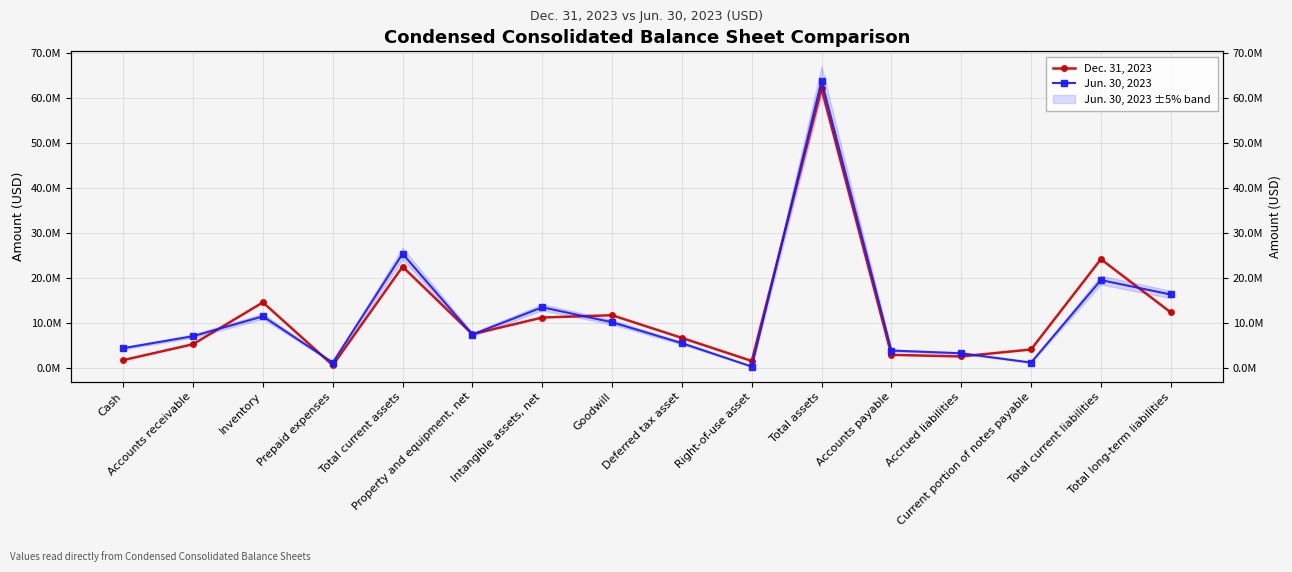

What position from the left is Cash?

1